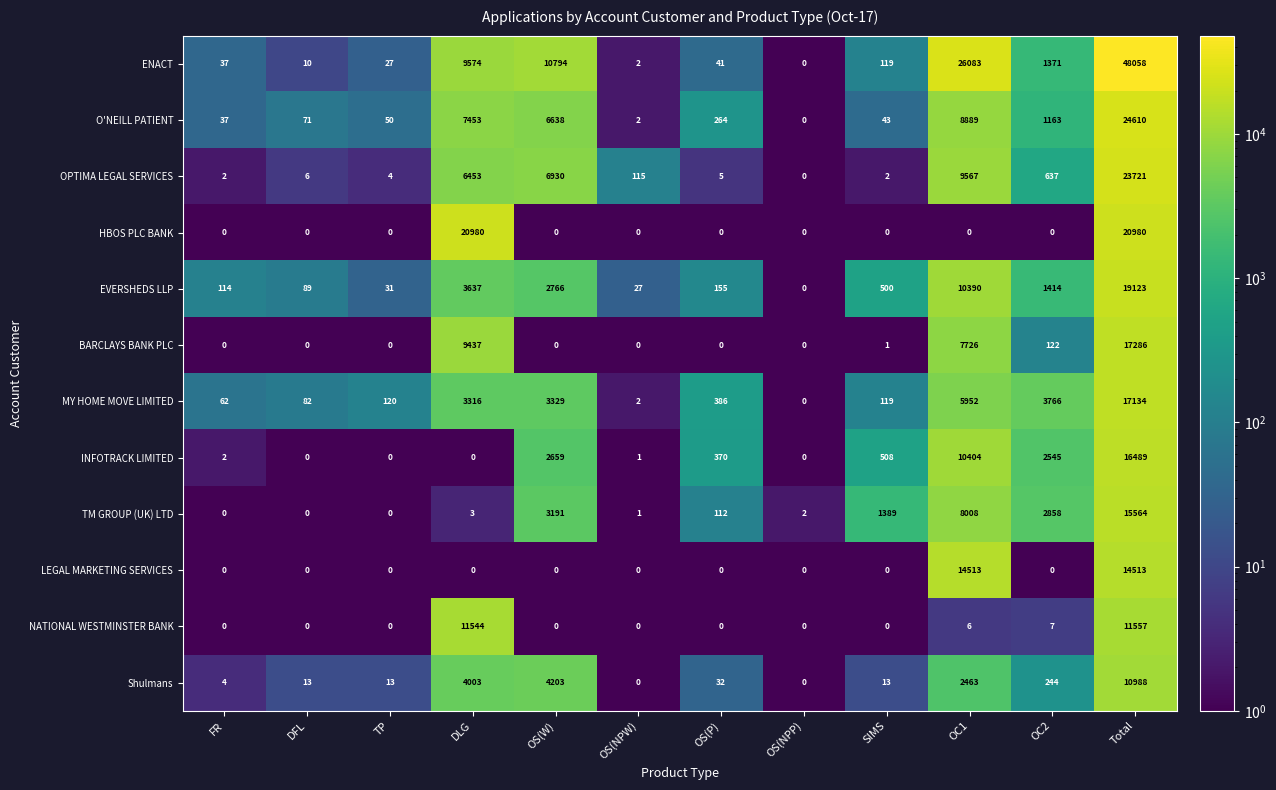

Where is NATIONAL WESTMINSTER BANK nearest to the value 5778?

DLG